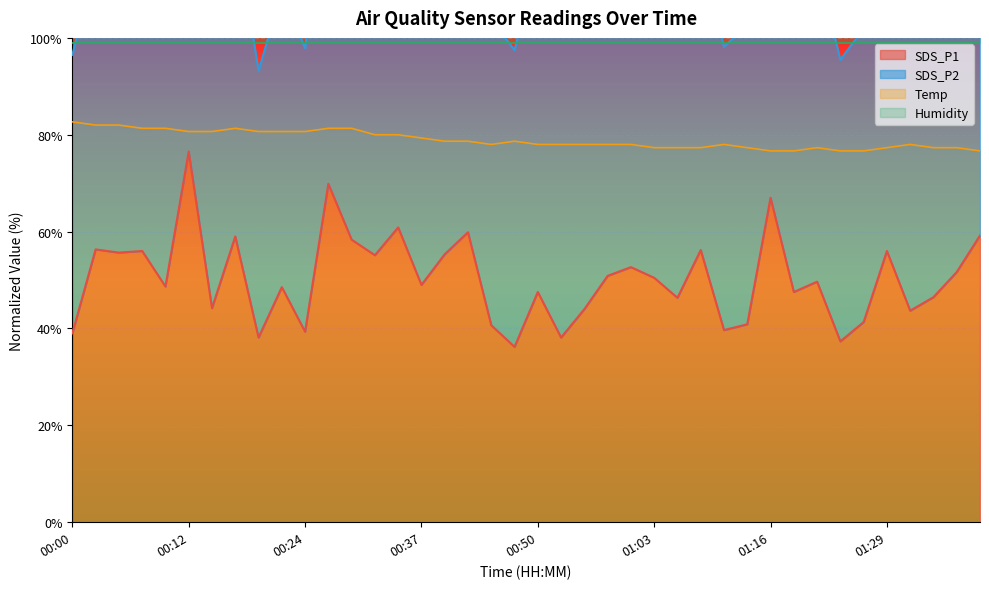

What is the minimum value for Temp?

76.7